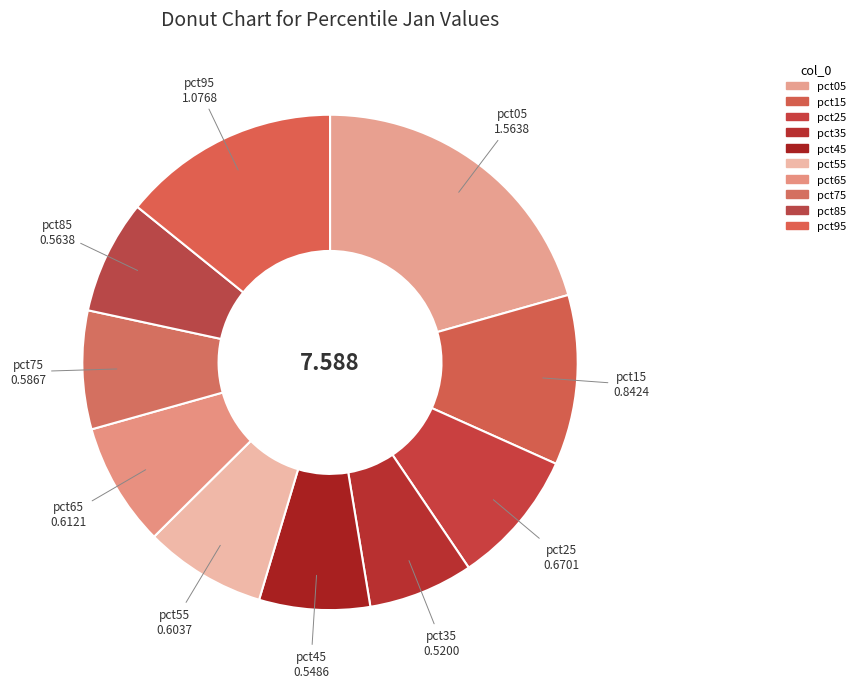

Does pct55 account for over 50% of the chart?

No